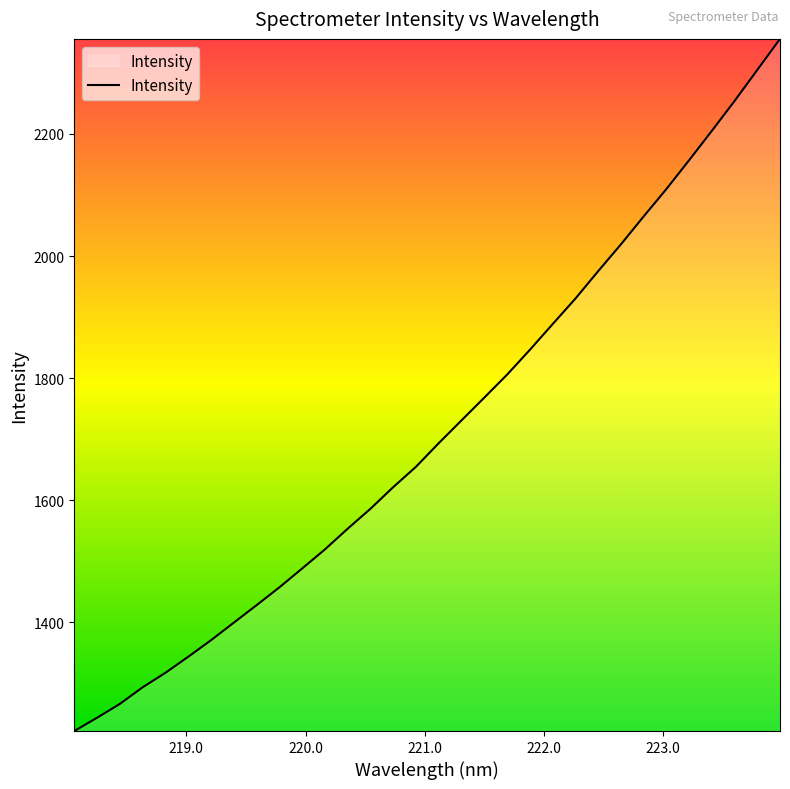

Count the number of data series in this chart.

1